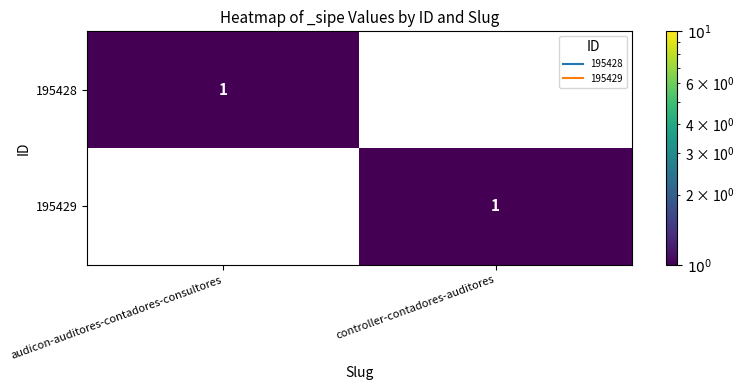

The value of 195429 at controller-contadores-auditores is 1. True or false?

True